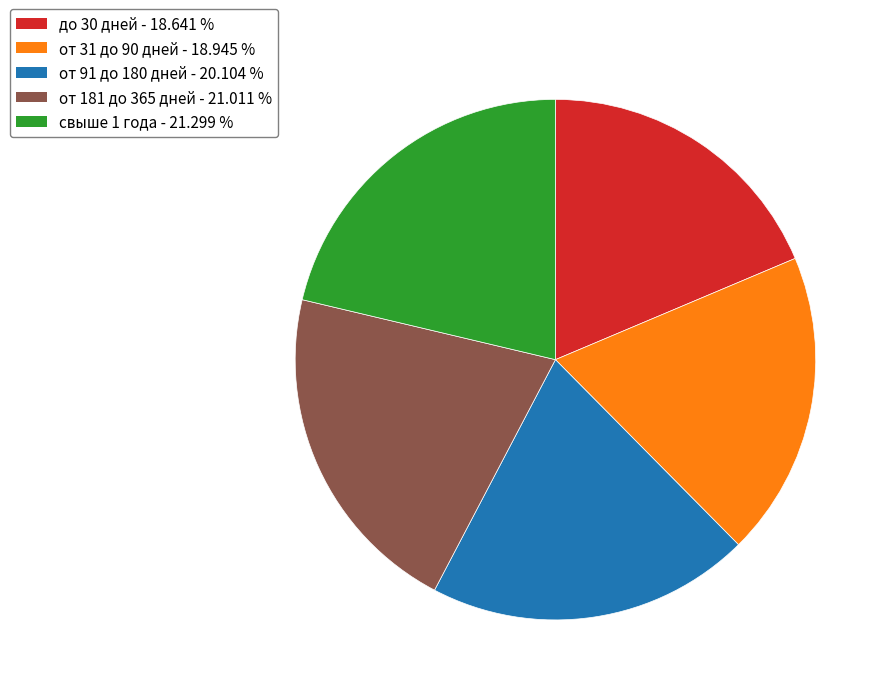

Is it true that от 31 до 90 дней is 11% of the pie?

False